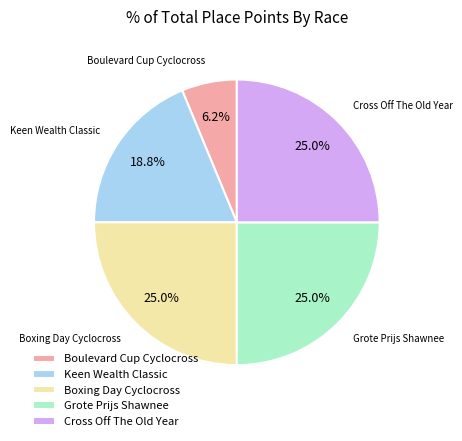

To the nearest percent, what is the combined percentage of Boxing Day Cyclocross and Cross Off The Old Year?

50%